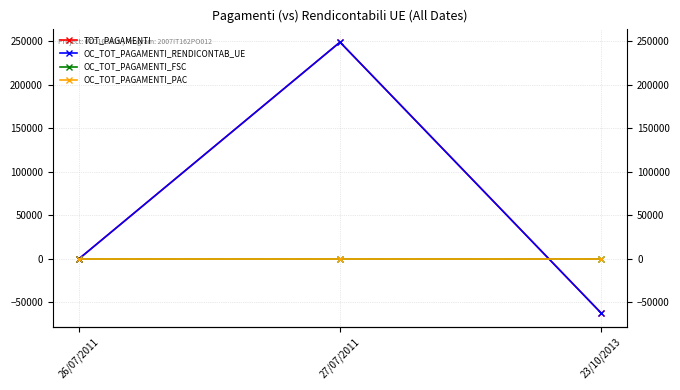

The value of OC_TOT_PAGAMENTI_RENDICONTAB_UE at 26/07/2011 is 0.0. True or false?

True